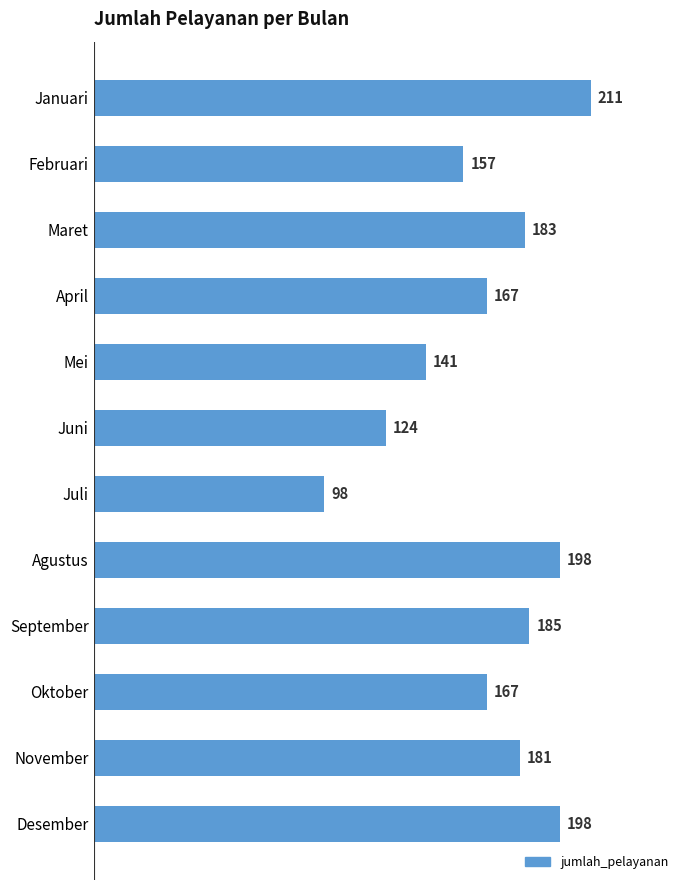

Reading bottom to top, extract all data points from this chart.

198	181	167	185	198	98	124	141	167	183	157	211